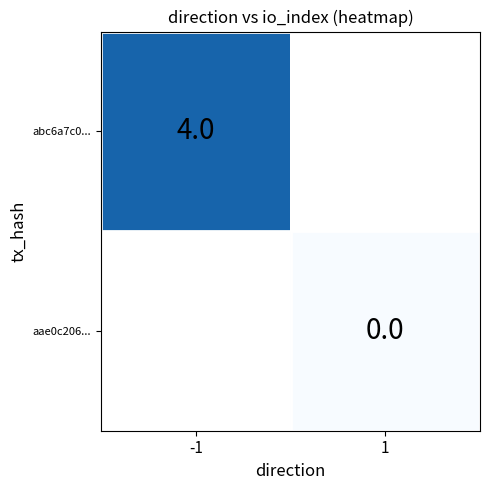

The value of abc6a7c0... at -1 is 4. True or false?

True